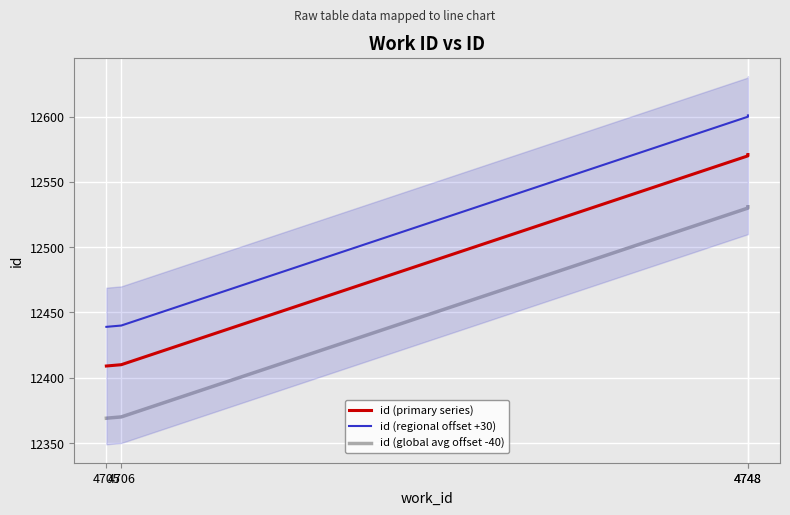

What is the value of the id (primary series) point at the 2nd from the left?

12410